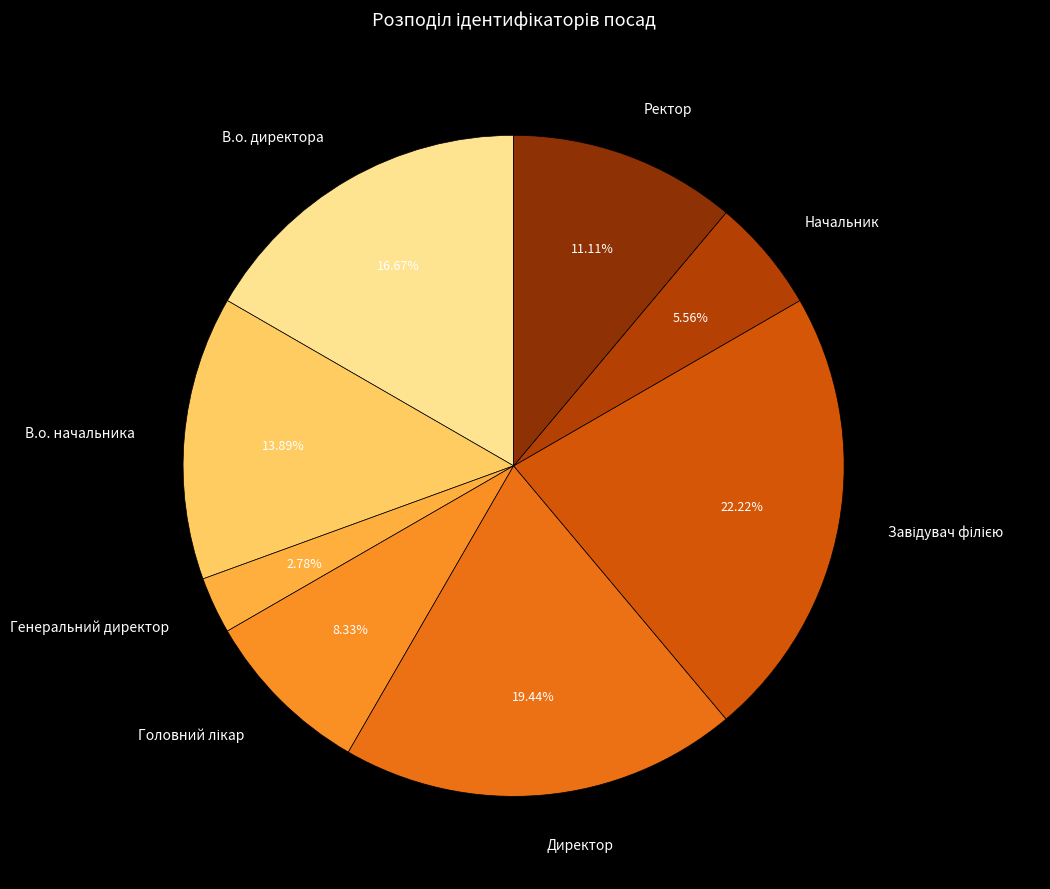

Which category has the smallest portion of the pie?

Генеральний директор